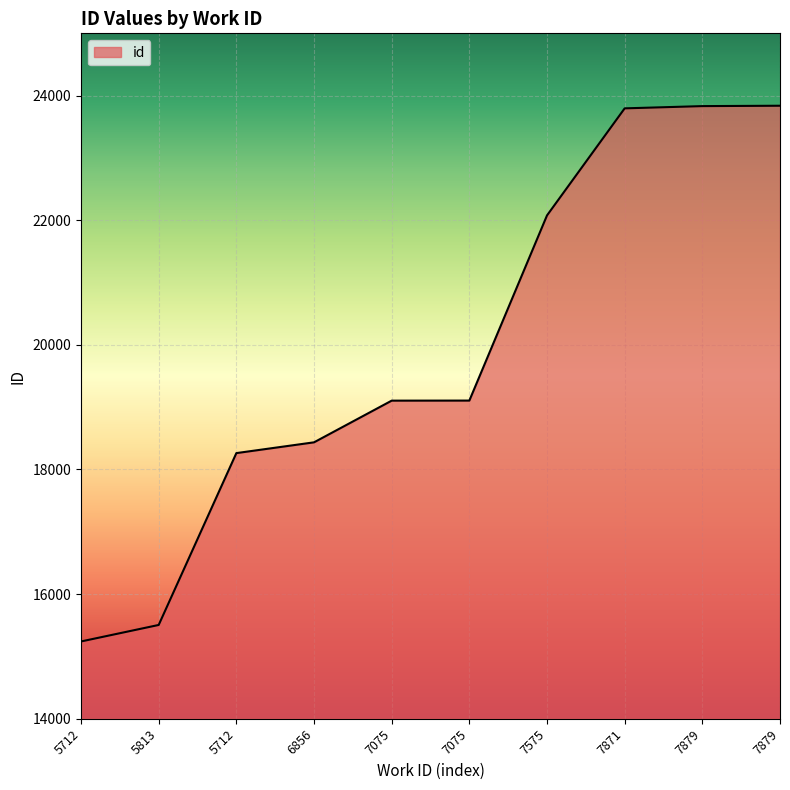

Count the number of categories in the chart.

10